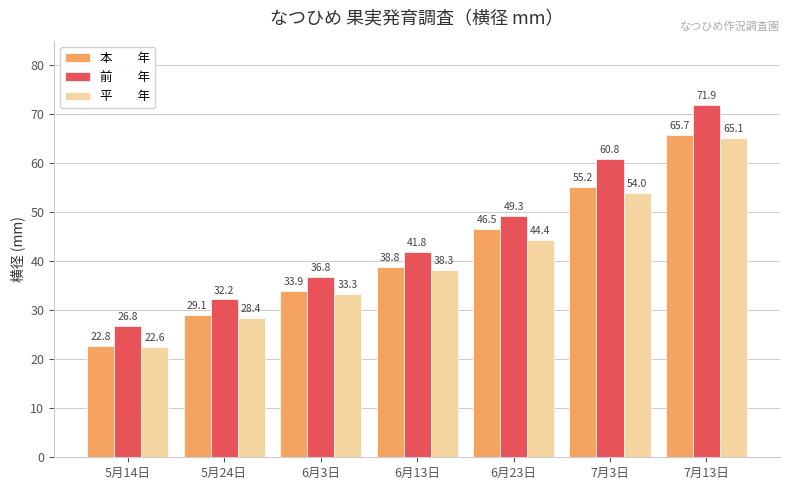

How many series are shown in this chart?

3